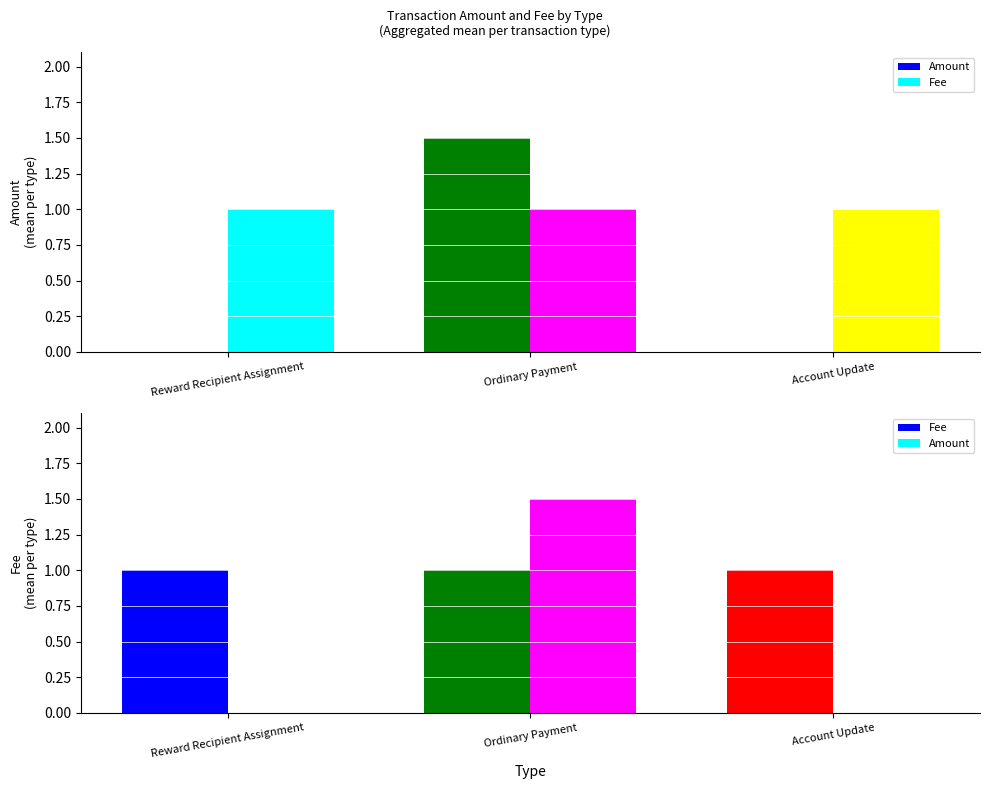

What is the total value across all series at Reward Recipient Assignment?

1.0